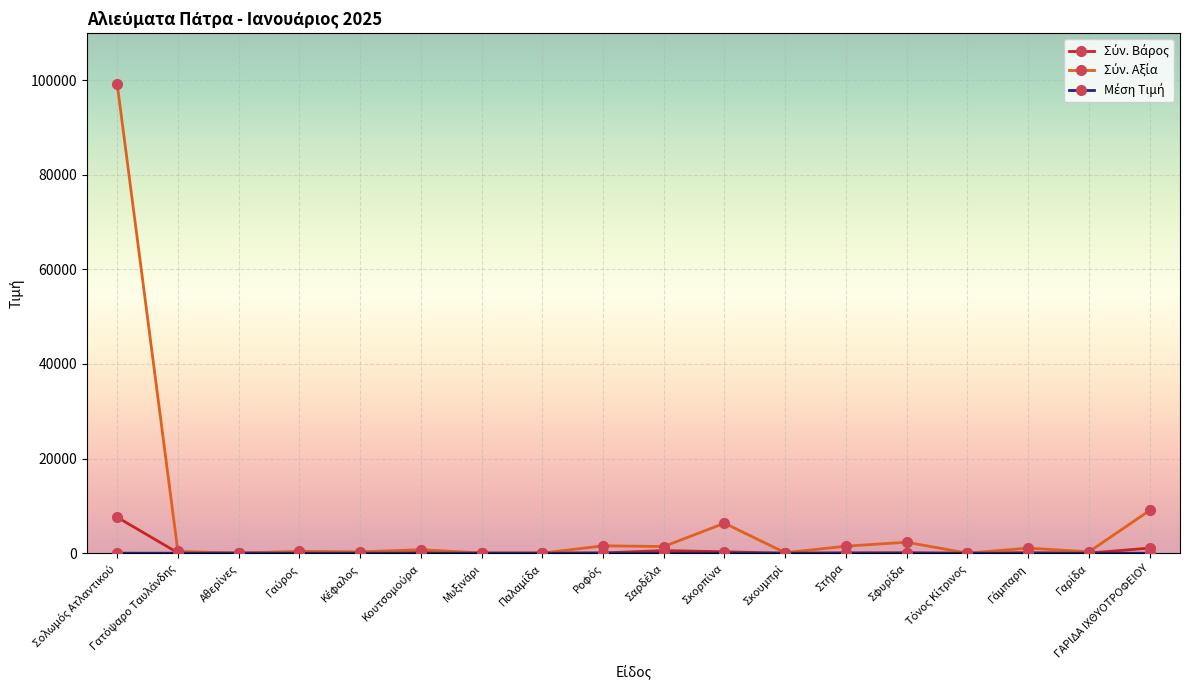

What is the label of the 18th point from the left?

ΓΑΡΙΔΑ ΙΧΘΥΟΤΡΟΦΕΙΟΥ